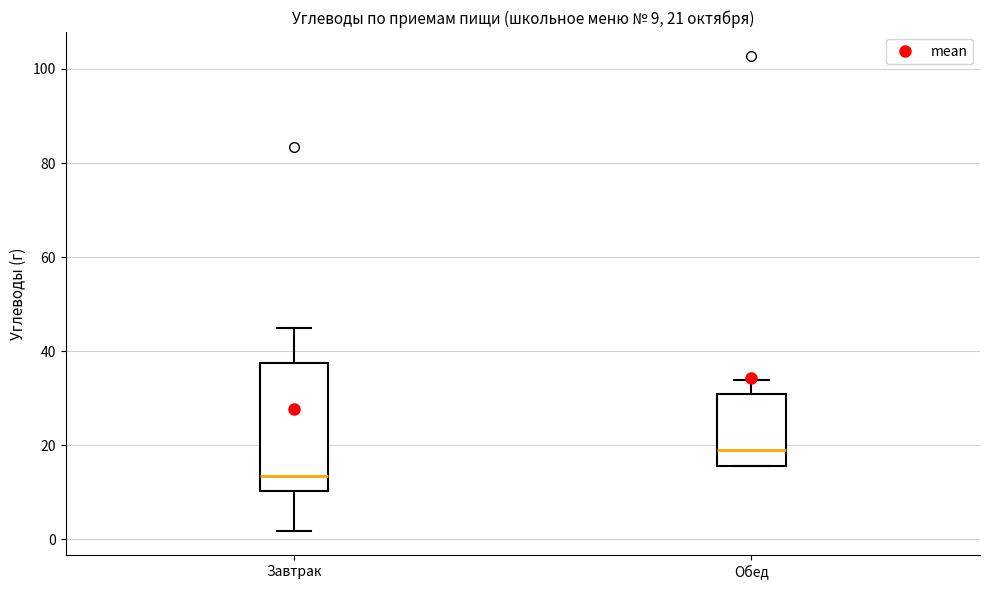

Which box has the lowest median line?

Завтрак